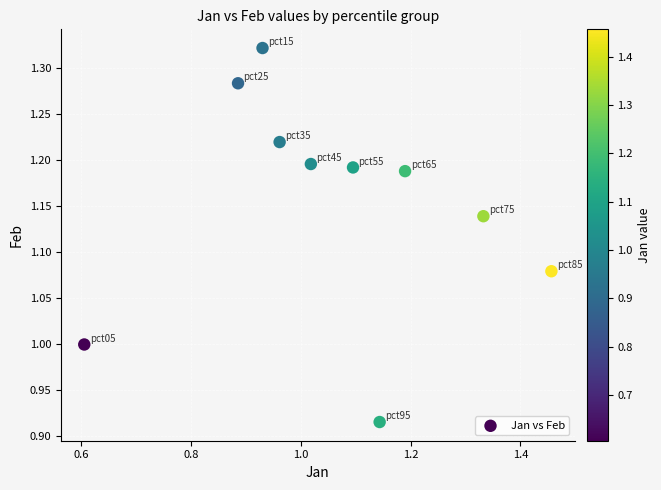

How many points are shown in the scatter plot?

10